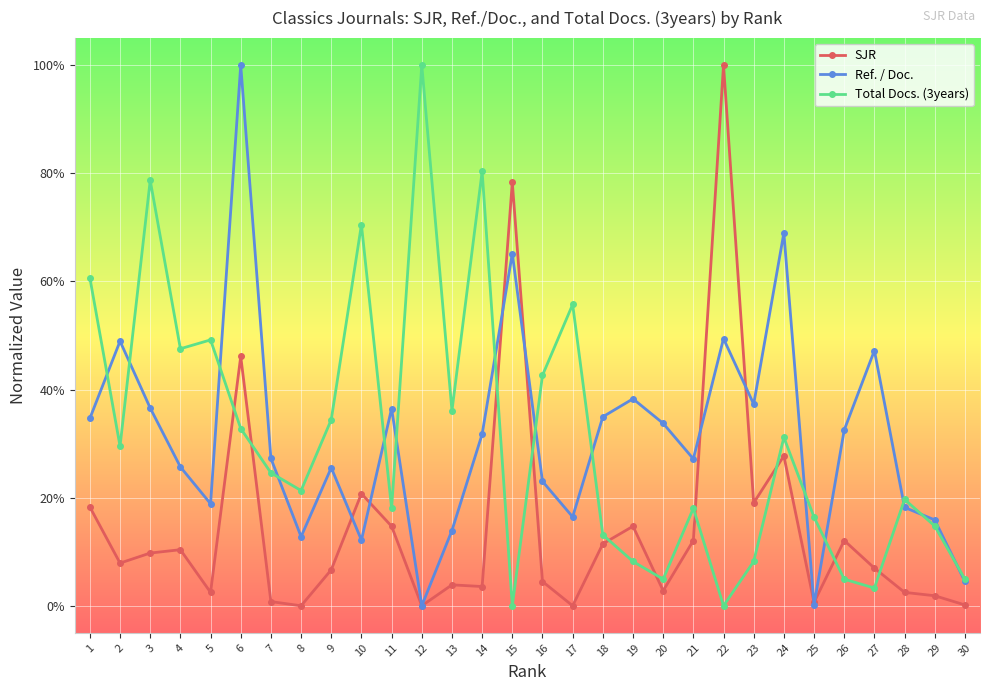

What is the approximate value of Ref. / Doc. at 22?

0.5